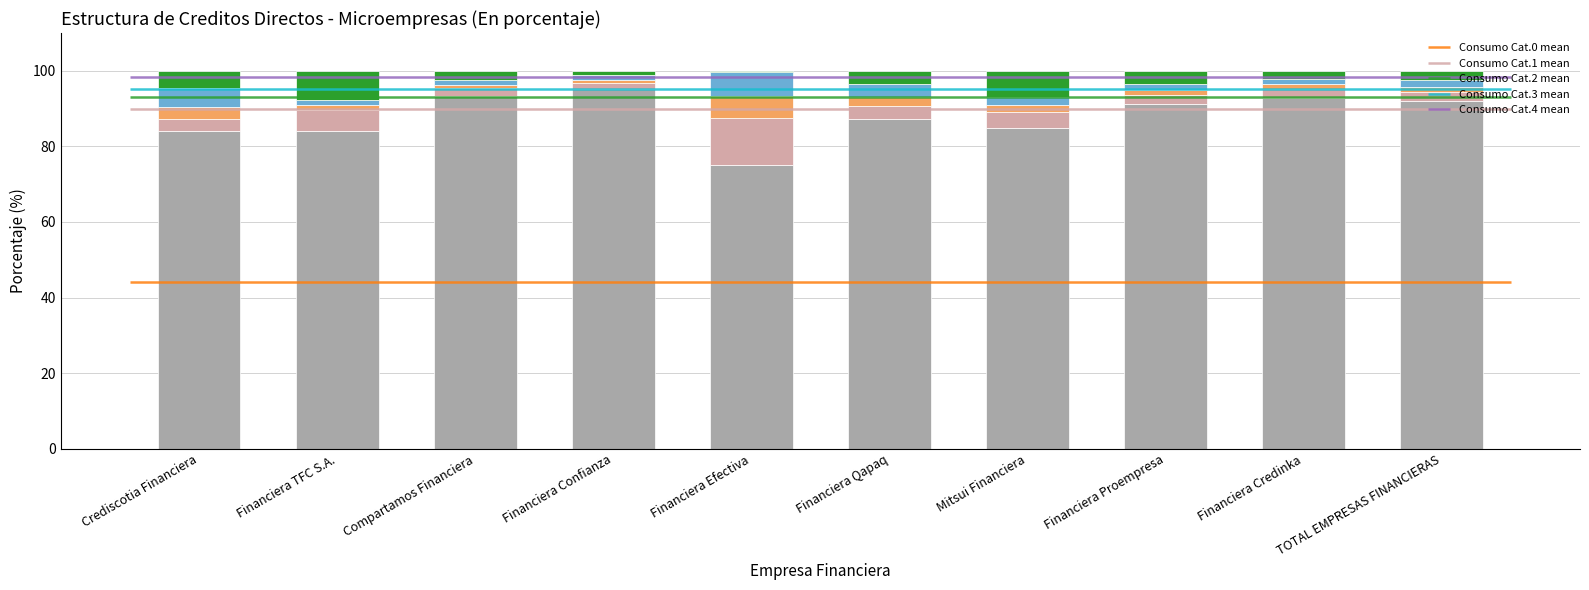

What is the difference between the second highest and second lowest values in the Consumo Cat.2 series?

2.3